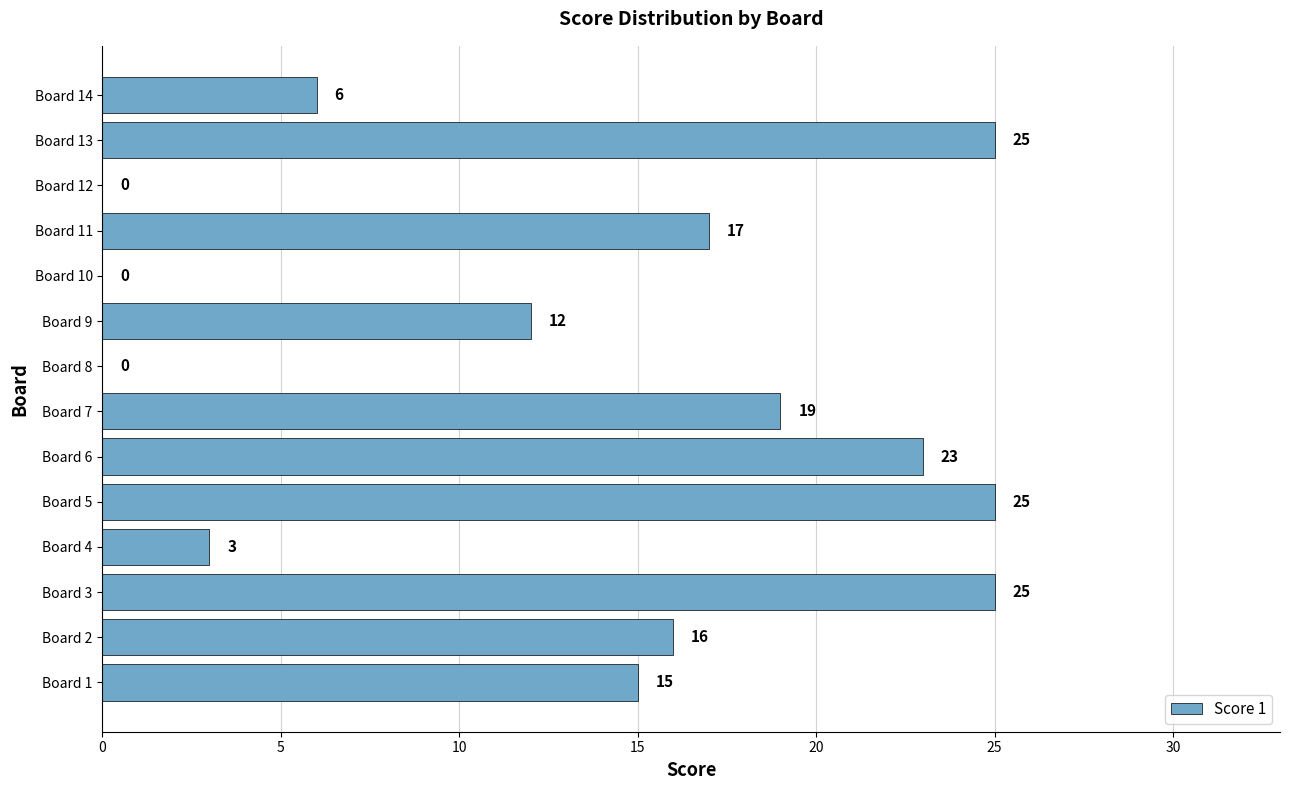

Approximately how many times larger is the value at Board 7 compared to Board 13?

0.8